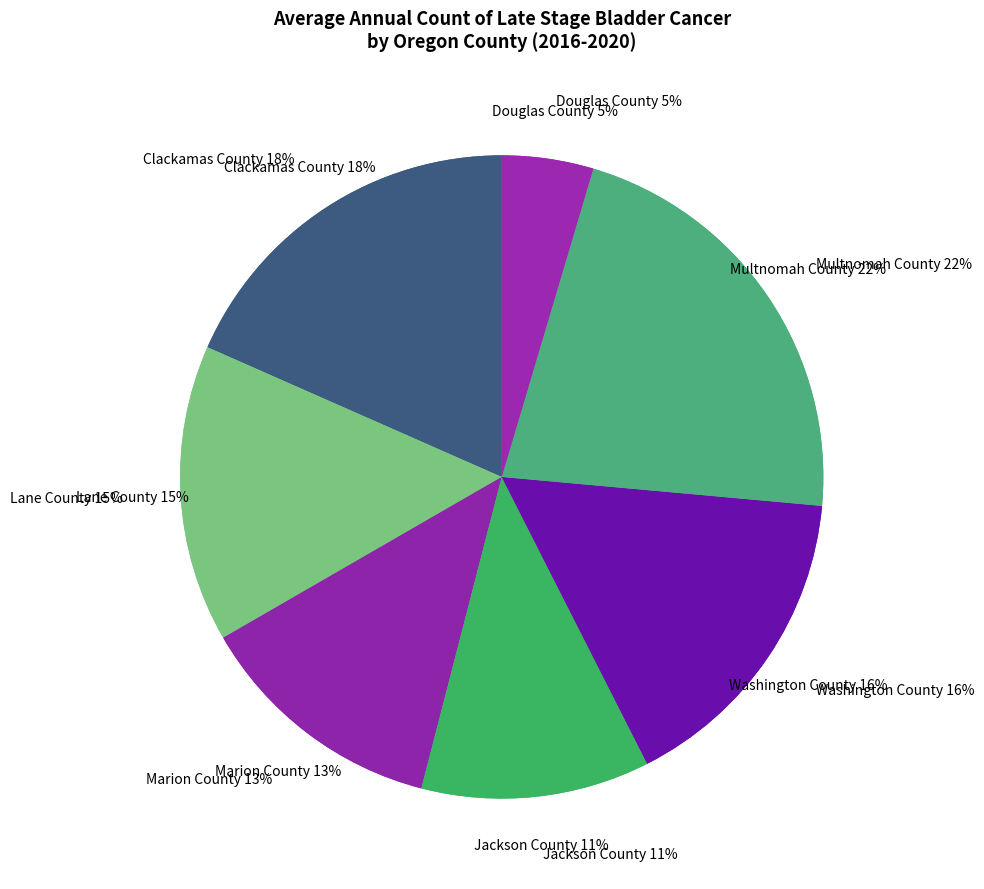

Rank the categories by value from highest to lowest.

Multnomah County, Clackamas County, Washington County, Lane County, Marion County, Jackson County, Douglas County